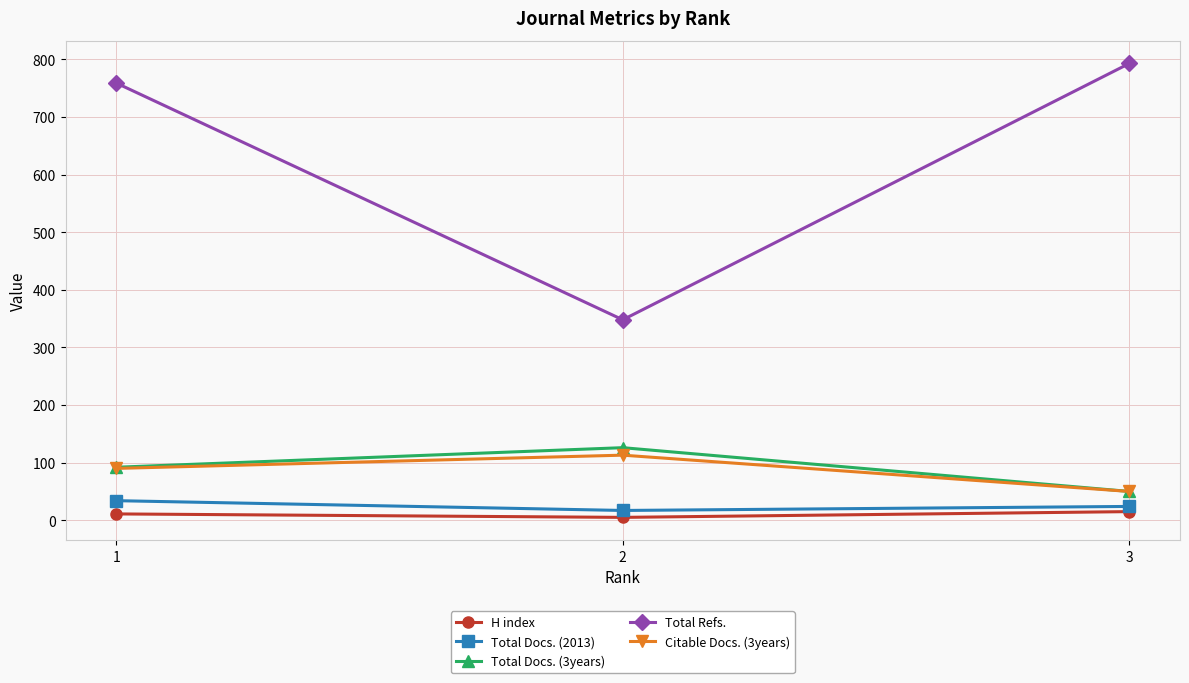

What is the maximum value shown in the chart?

793